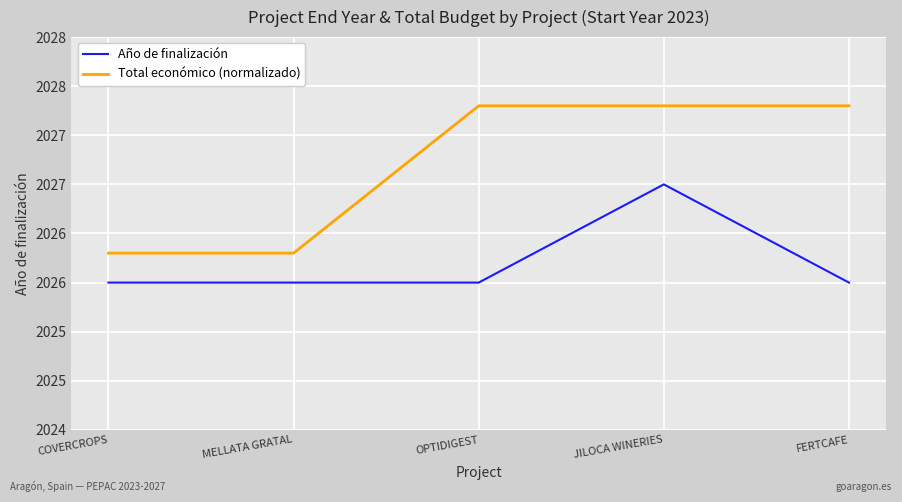

True or false: Año de finalización and Total económico (normalizado) cross at least once.

False